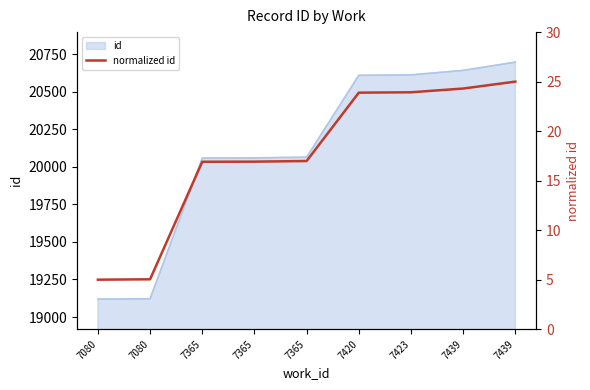

What is the sum of the values at 7365 and 7423?

40.8